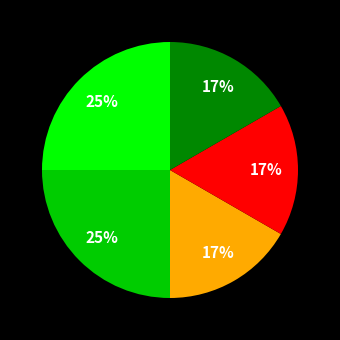

To the nearest percent, what is the average slice percentage?

20%